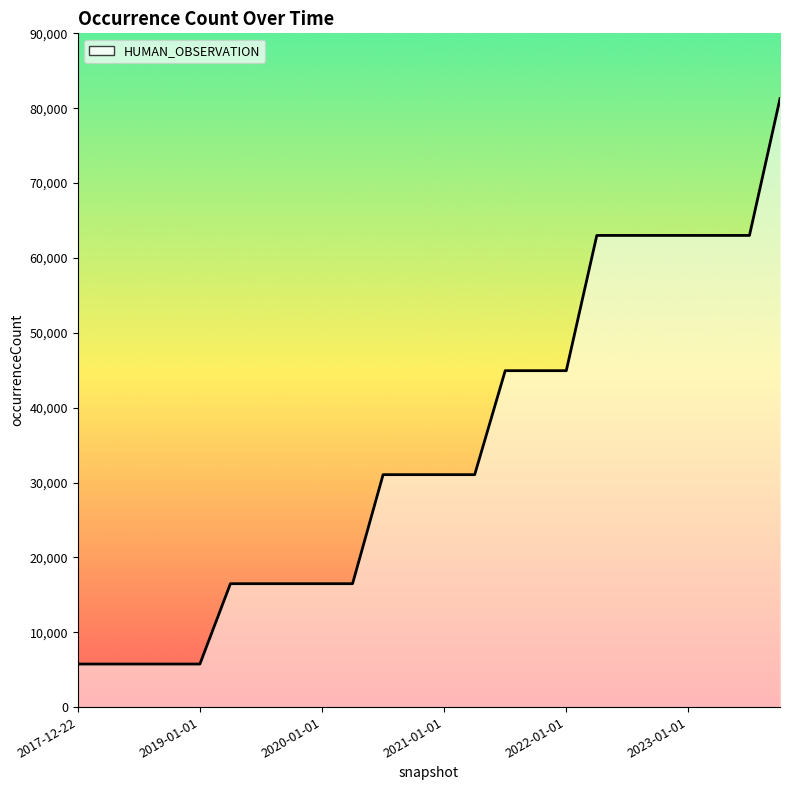

What is the maximum value shown in the chart?

81275